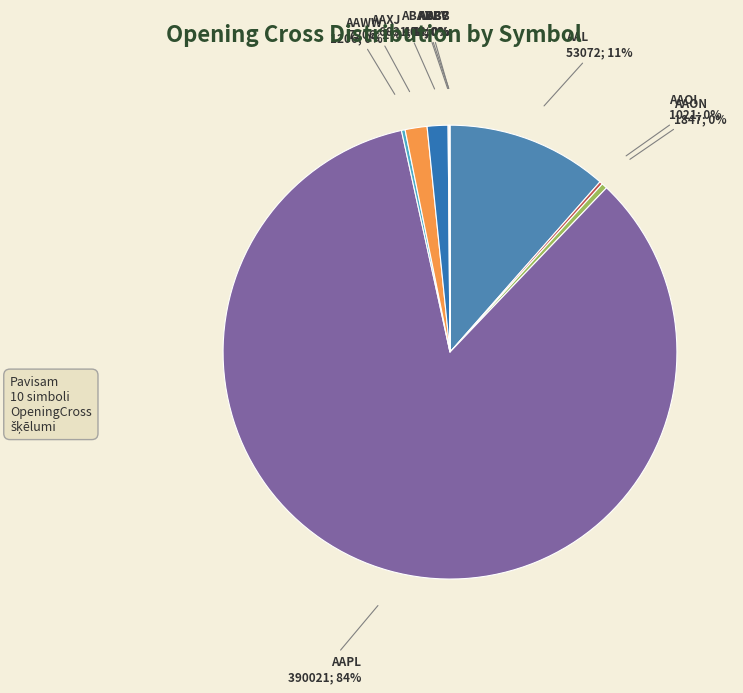

Count the number of slices in the pie.

10